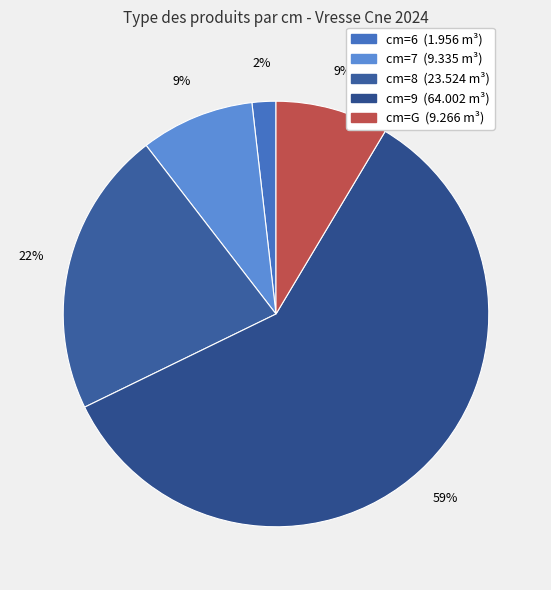

How many segments does this pie chart have?

5